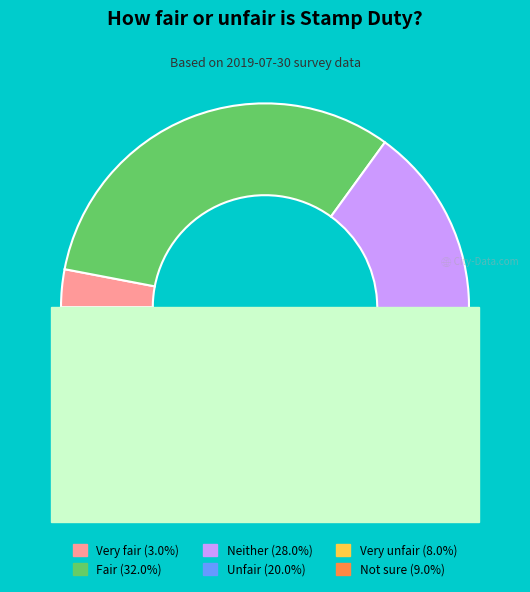

True or false: Unfair accounts for 20% of the total.

True